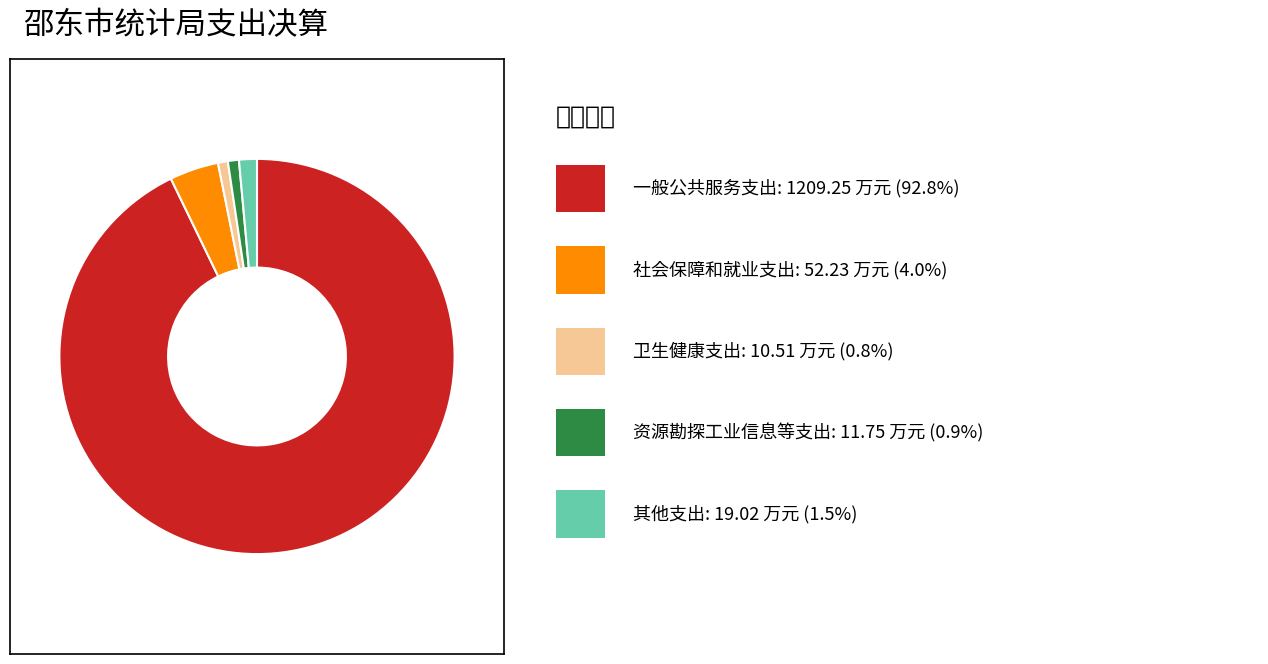

How many slices are in this pie chart?

5